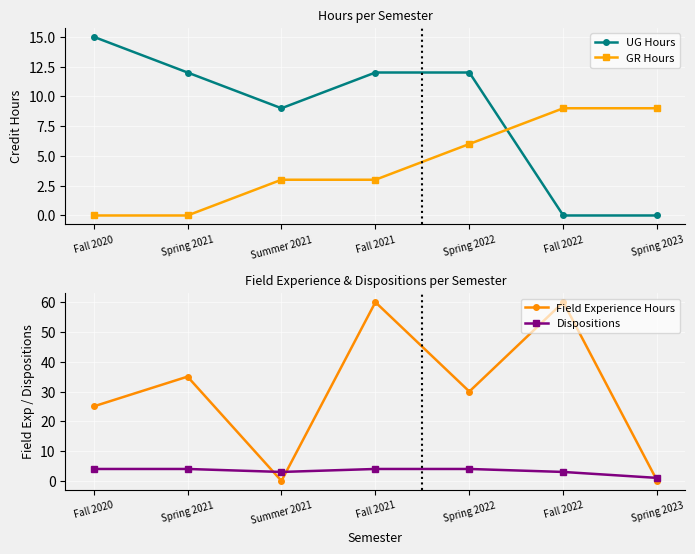

In Dispositions, how many points are lower than both neighbors (excluding endpoints)?

1